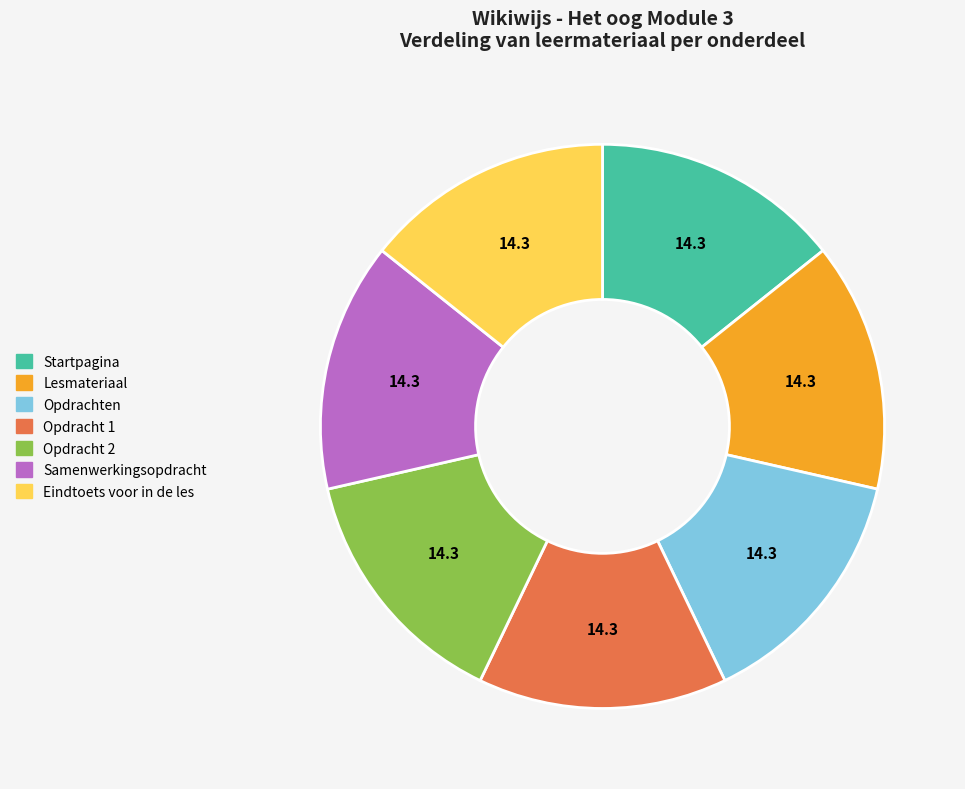

Do Startpagina and Samenwerkingsopdracht together represent more than half of the pie?

No